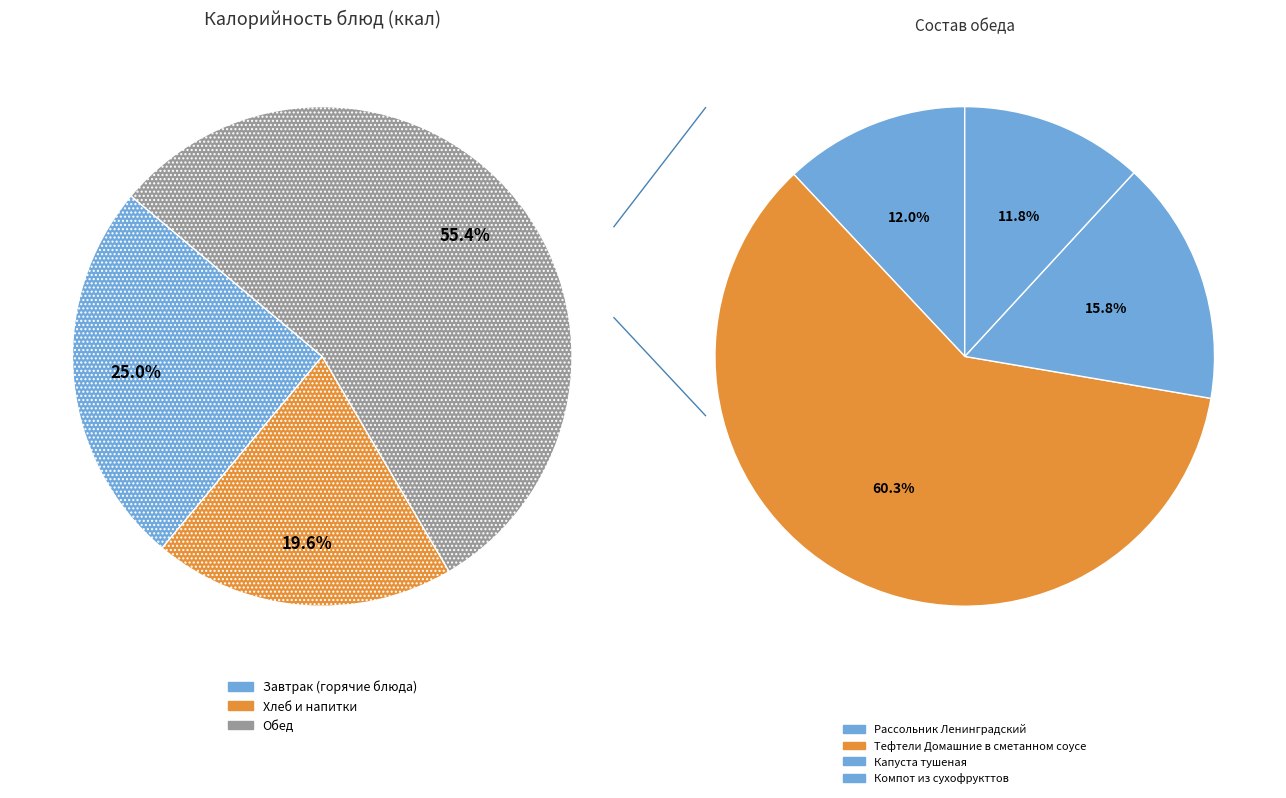

Does Тефтели Домашние в сметанном соусе account for over 50% of the chart?

No